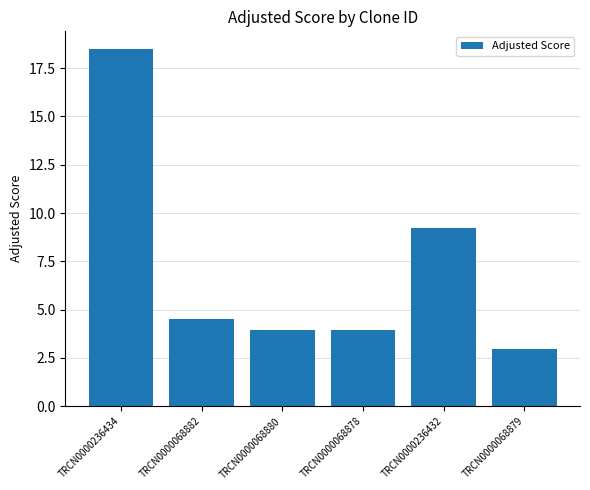

Between TRCN0000068879 and TRCN0000236434, which is larger?

TRCN0000236434